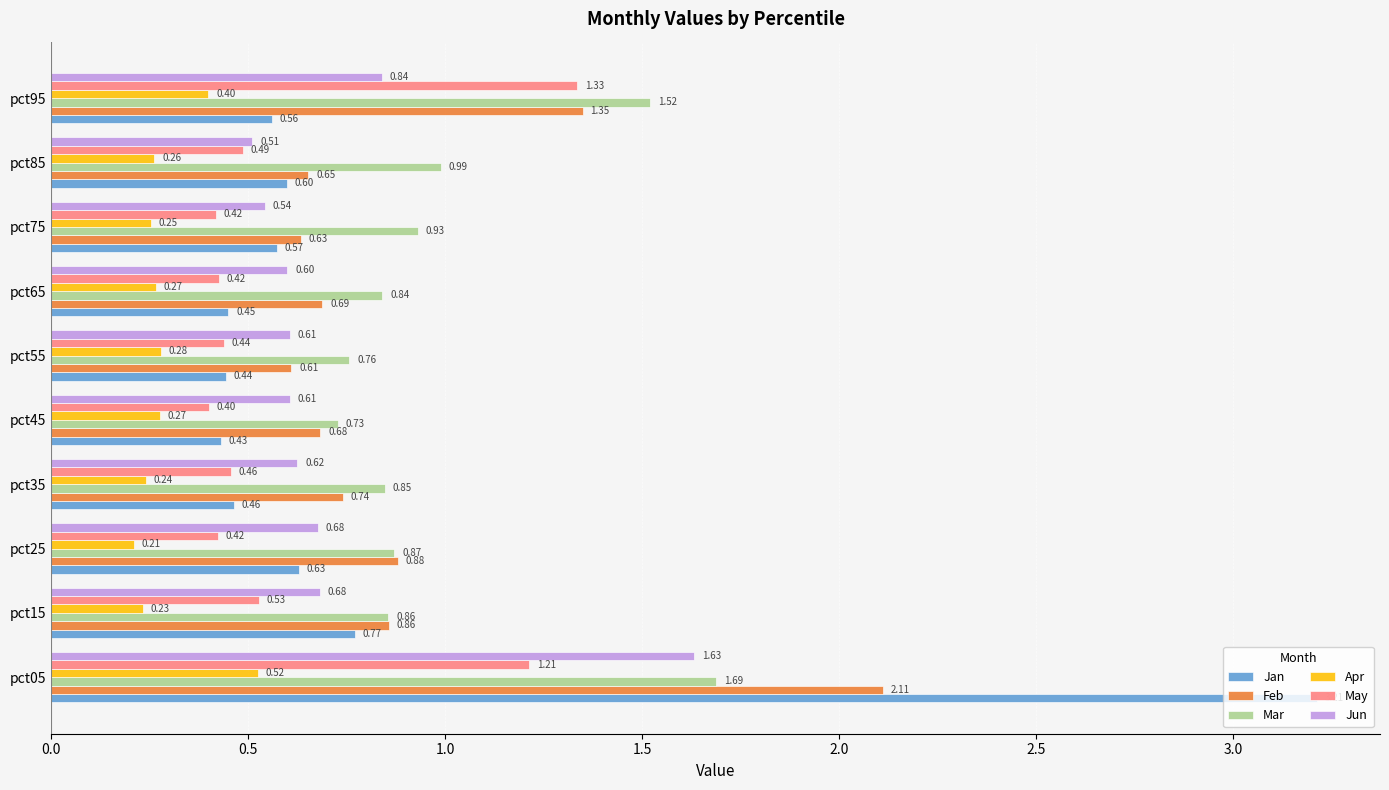

How many data points does each series have?

10